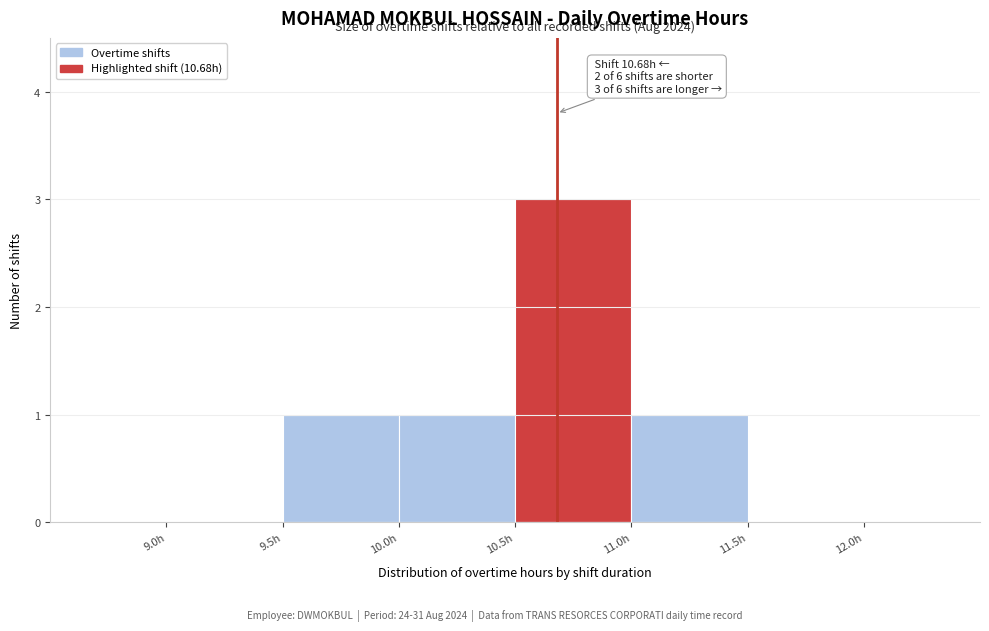

Over which range of the x-axis is the bar tallest?

10.5 to 11.0